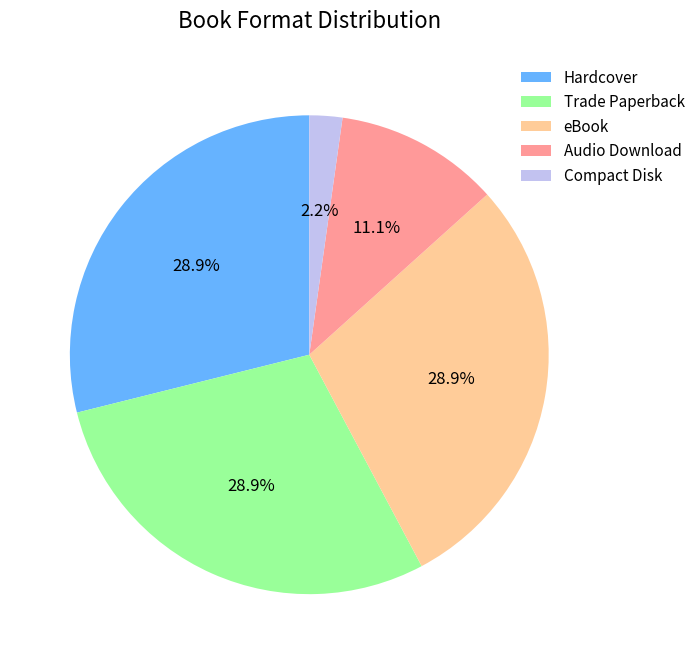

Which slice is the smallest?

Compact Disk